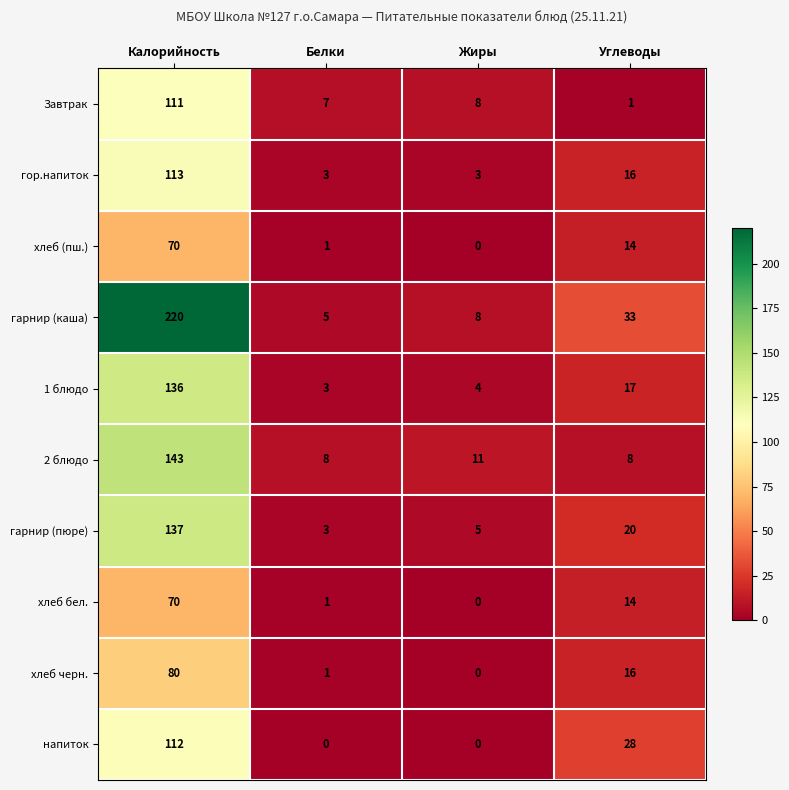

What is the total value across all series at Жиры?

39